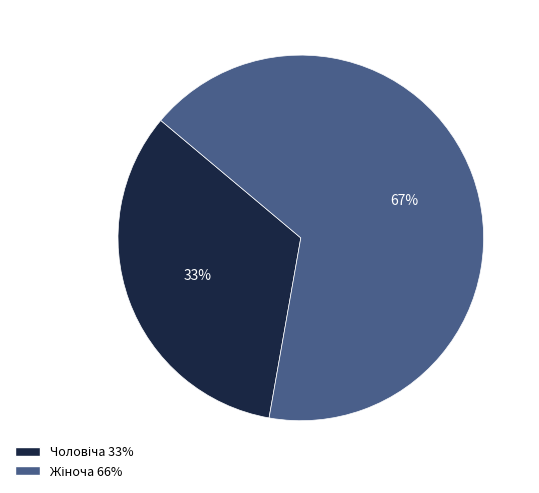

To the nearest percent, what is the average slice percentage?

50%